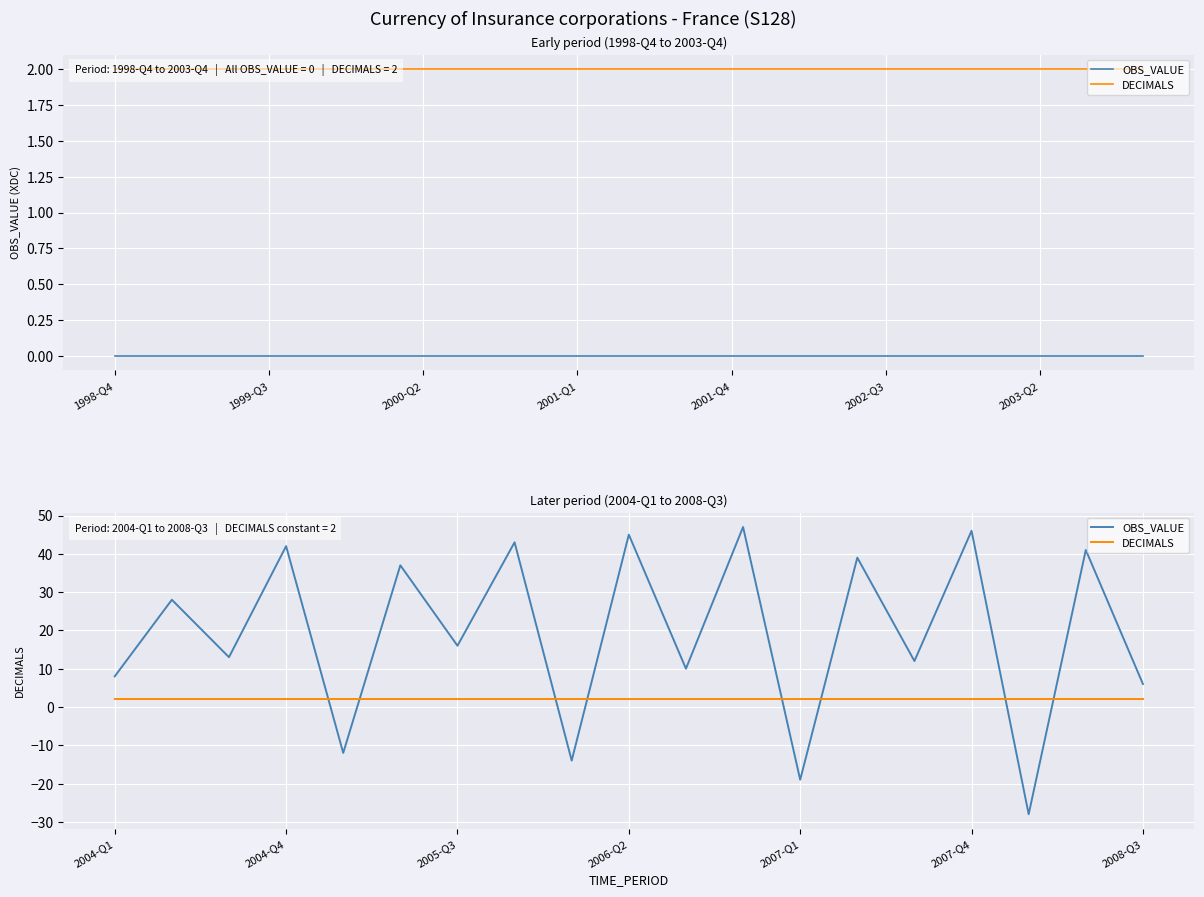

Which series has the largest total across all categories?

OBS_VALUE